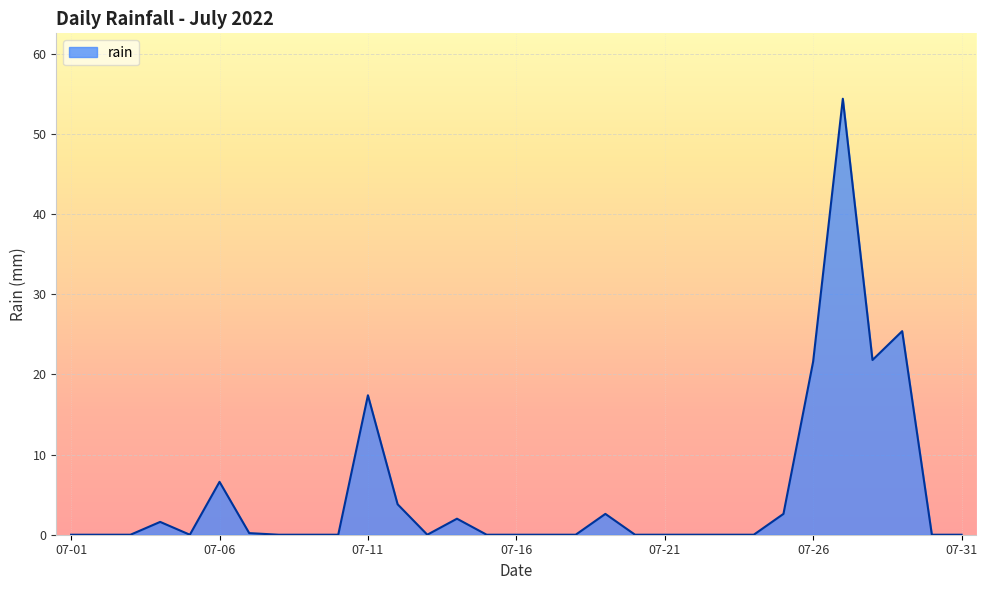

What is the difference between the maximum and minimum values?

54.4